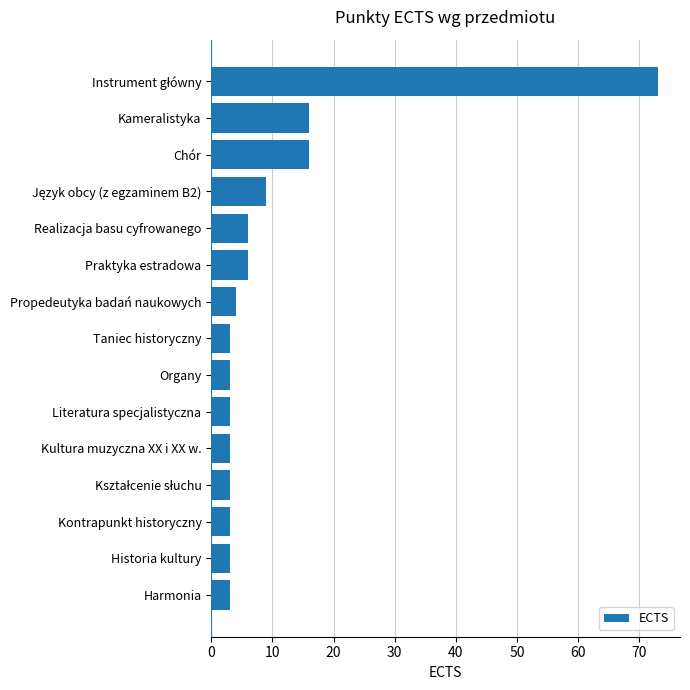

What is the maximum value shown in the chart?

73